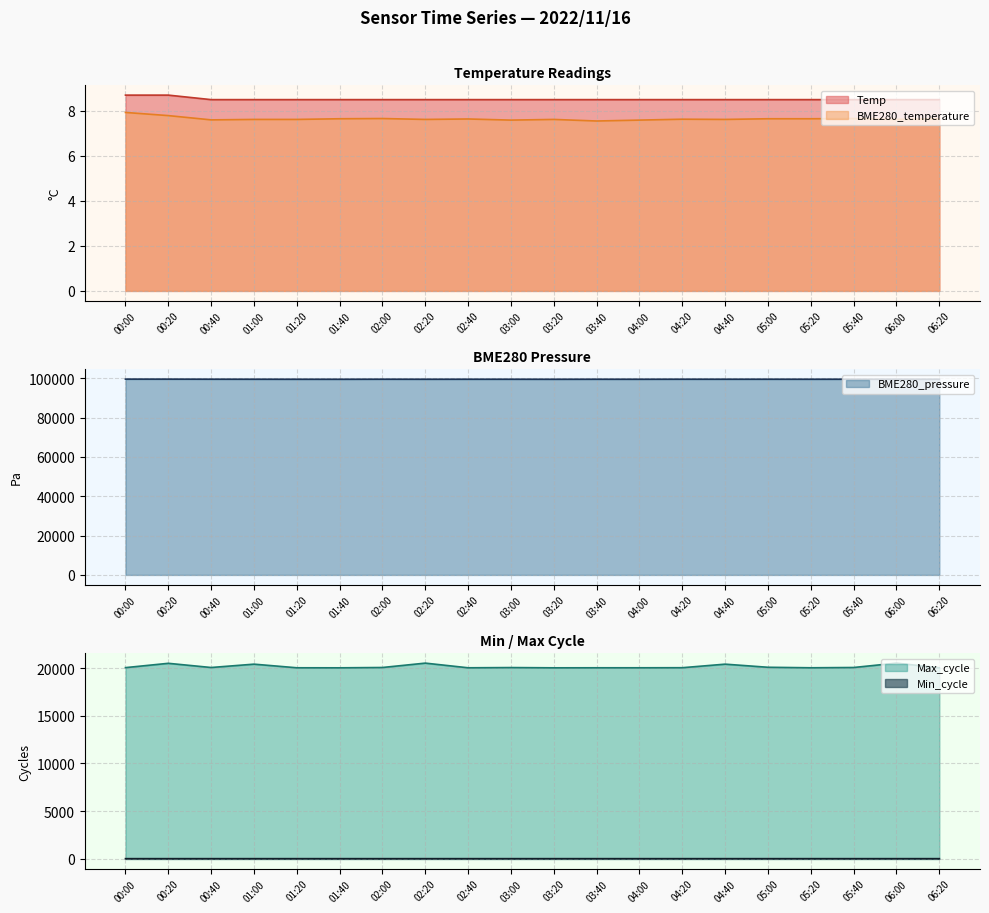

What is the sum of the BME280_pressure values at 05:20 and 03:00?

199014.8